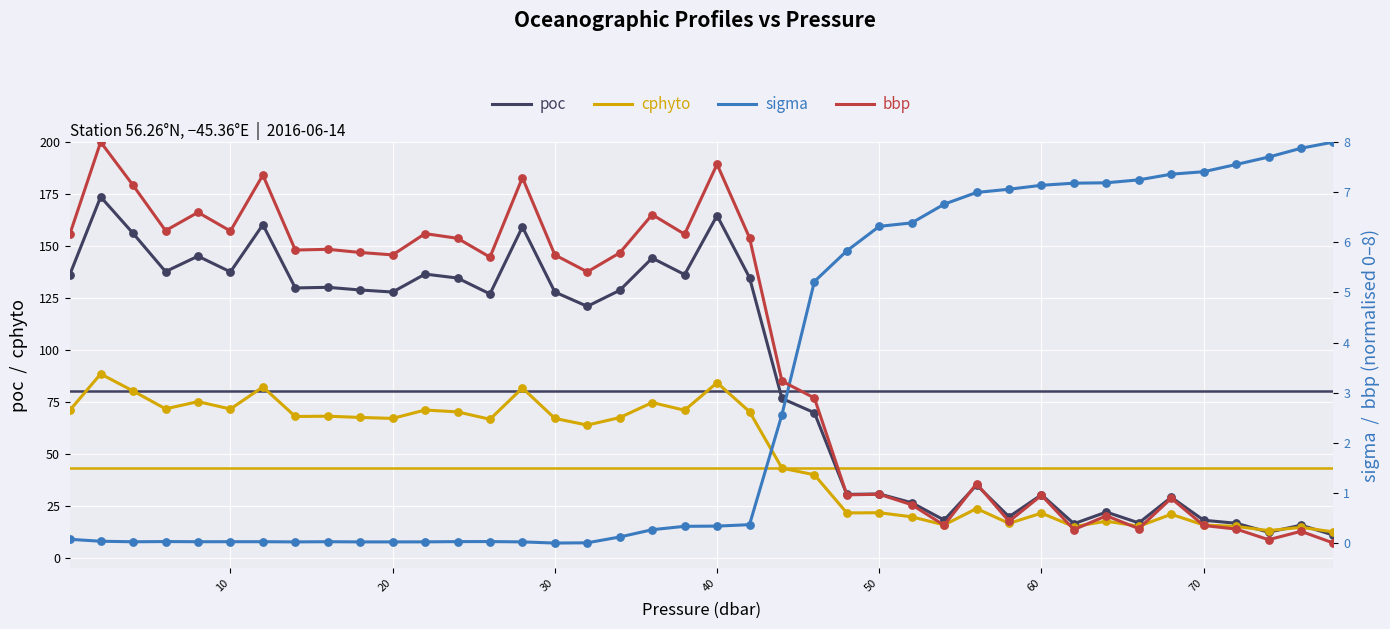

Which series reaches the maximum Y coordinate?

poc